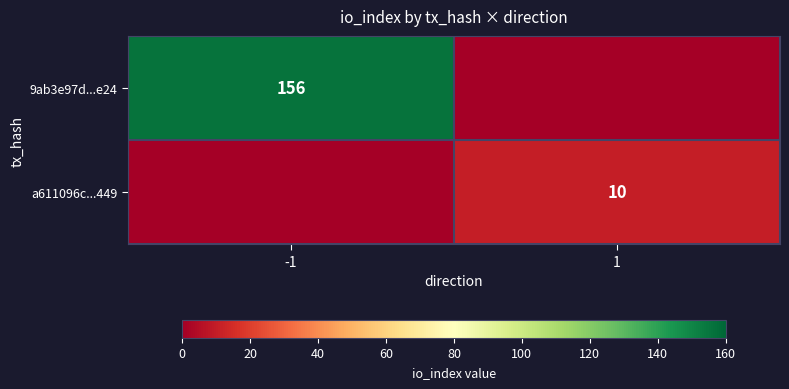

The 9ab3e97d...e24 series shows 156 at -1. True or false?

True